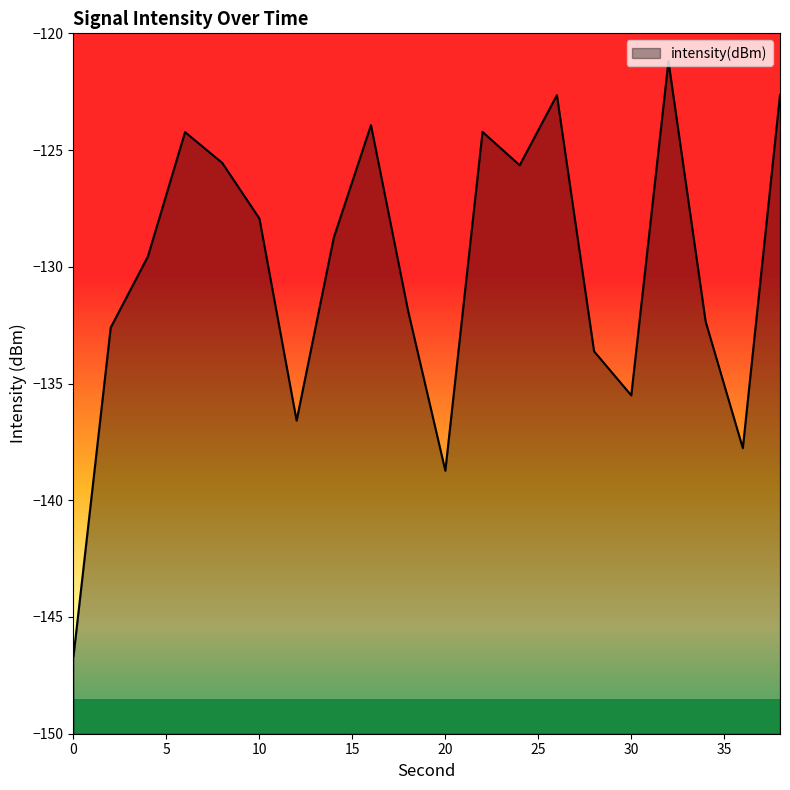

Where is the data nearest to the value -133?

2